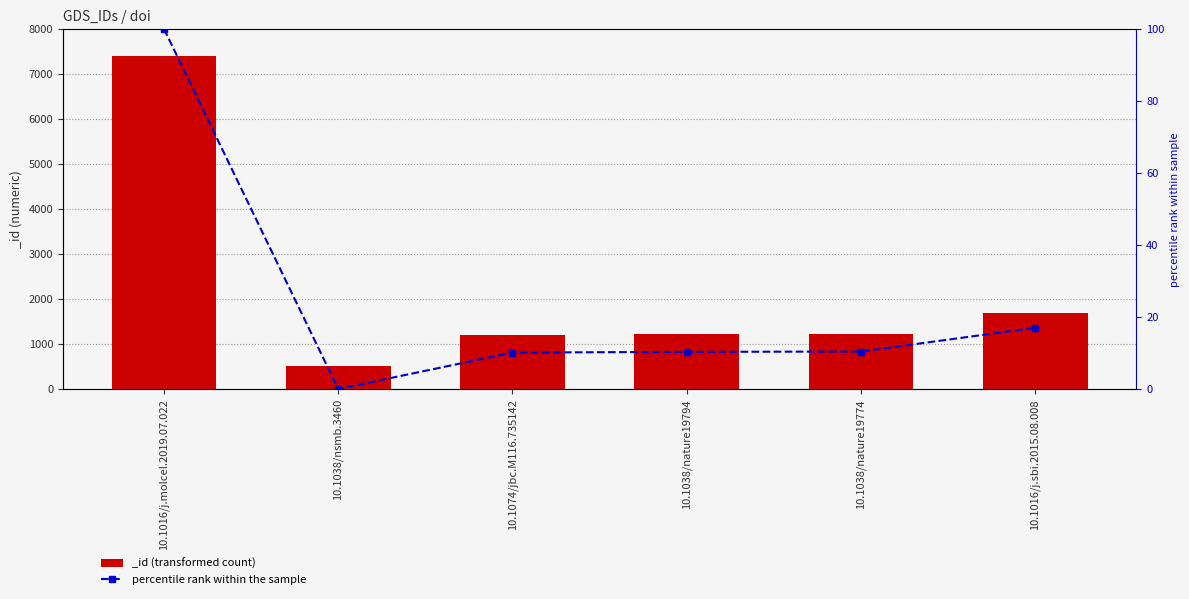

How many data points are less than 10?

1